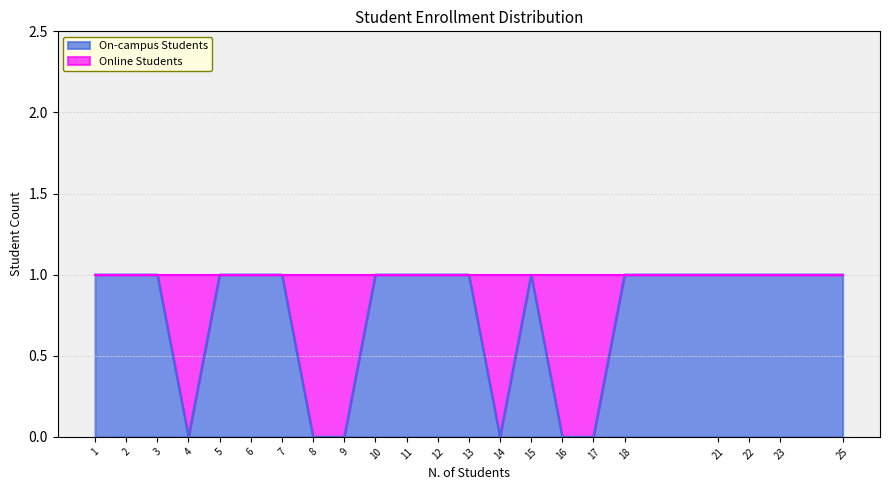

What is the maximum value shown in the chart?

1